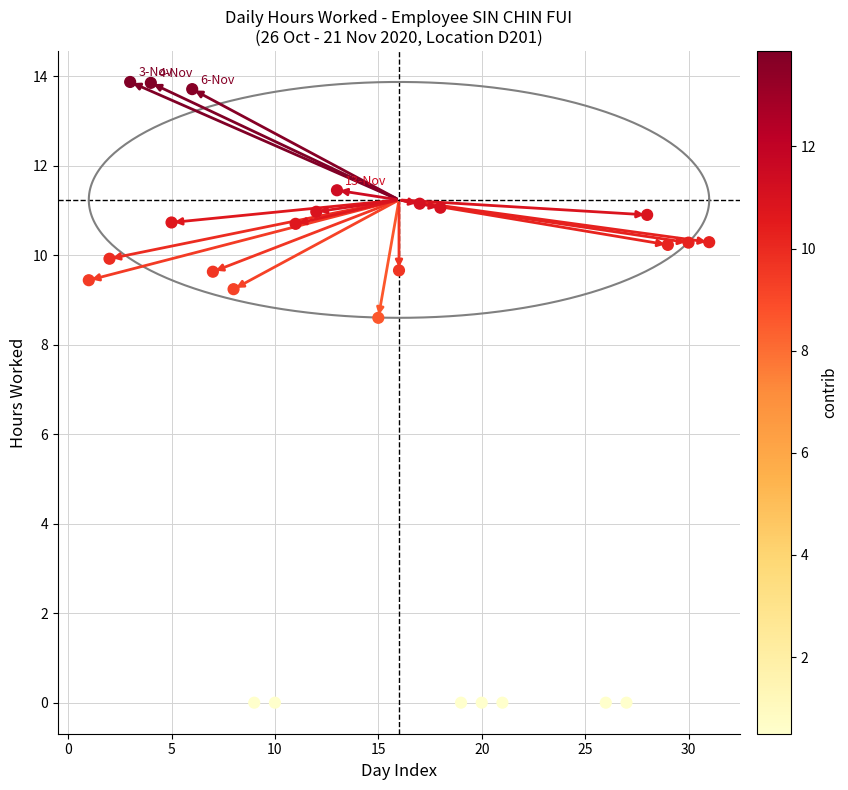

What is the range of X values (max minus min)?

30.0